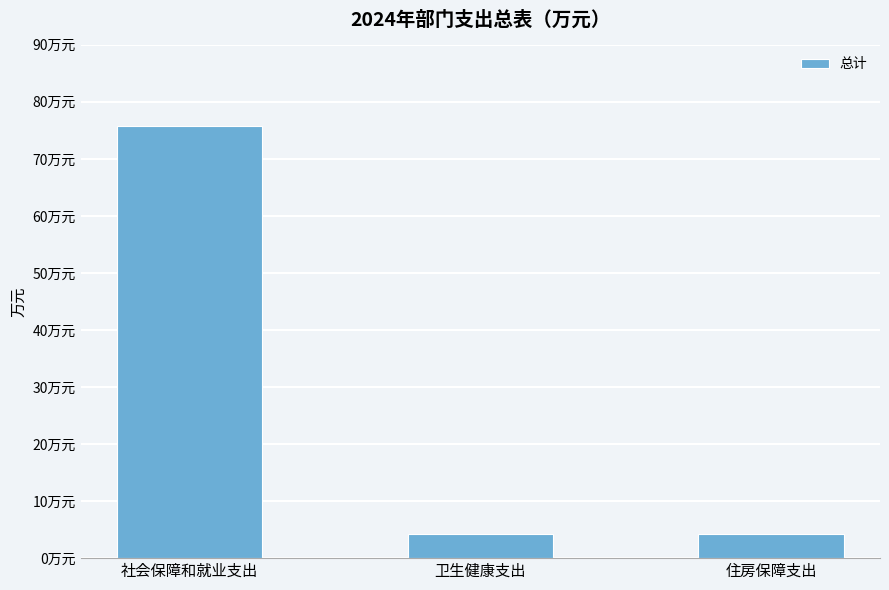

Rank the categories by value from lowest to highest.

住房保障支出, 卫生健康支出, 社会保障和就业支出